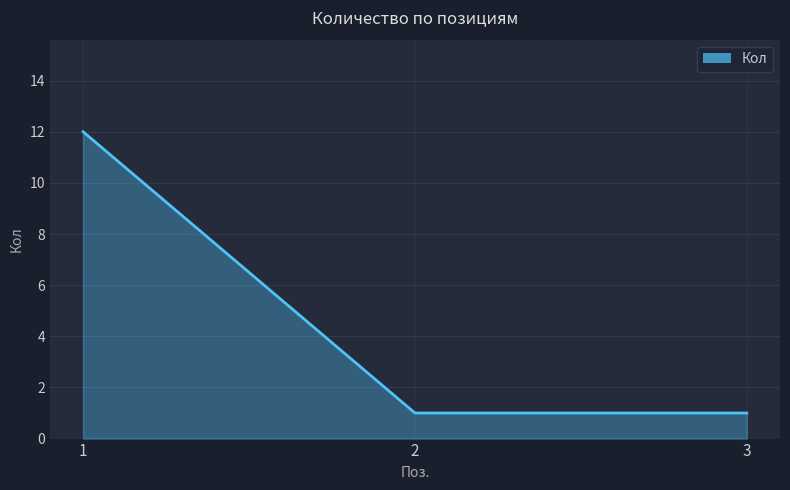

What is the ratio of the value at 2 to the value at 3?

1.0